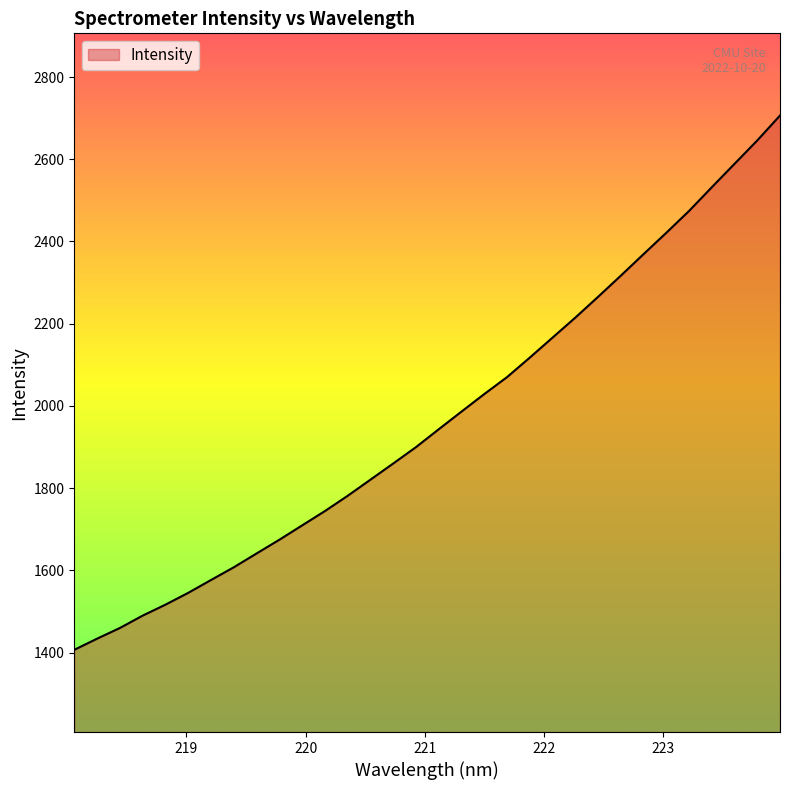

What is the smallest value displayed?

1406.6